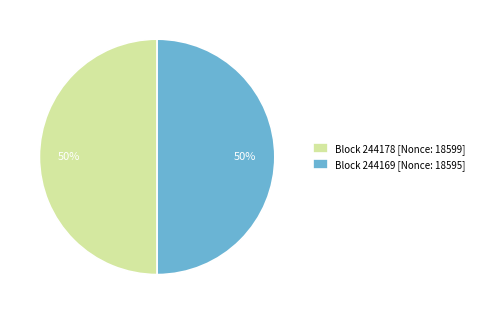

True or false: Block 244178 [Nonce: 18599] accounts for 62% of the total.

False